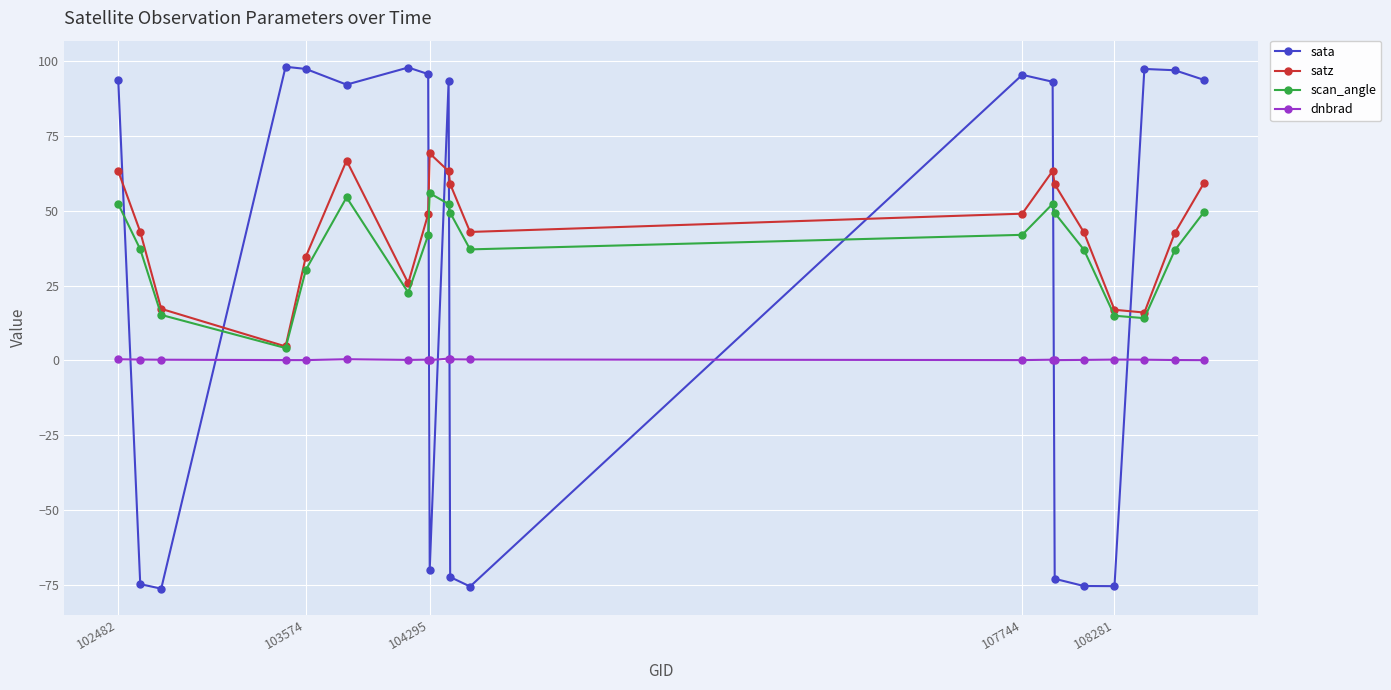

How many times do satz and sata cross each other?

8